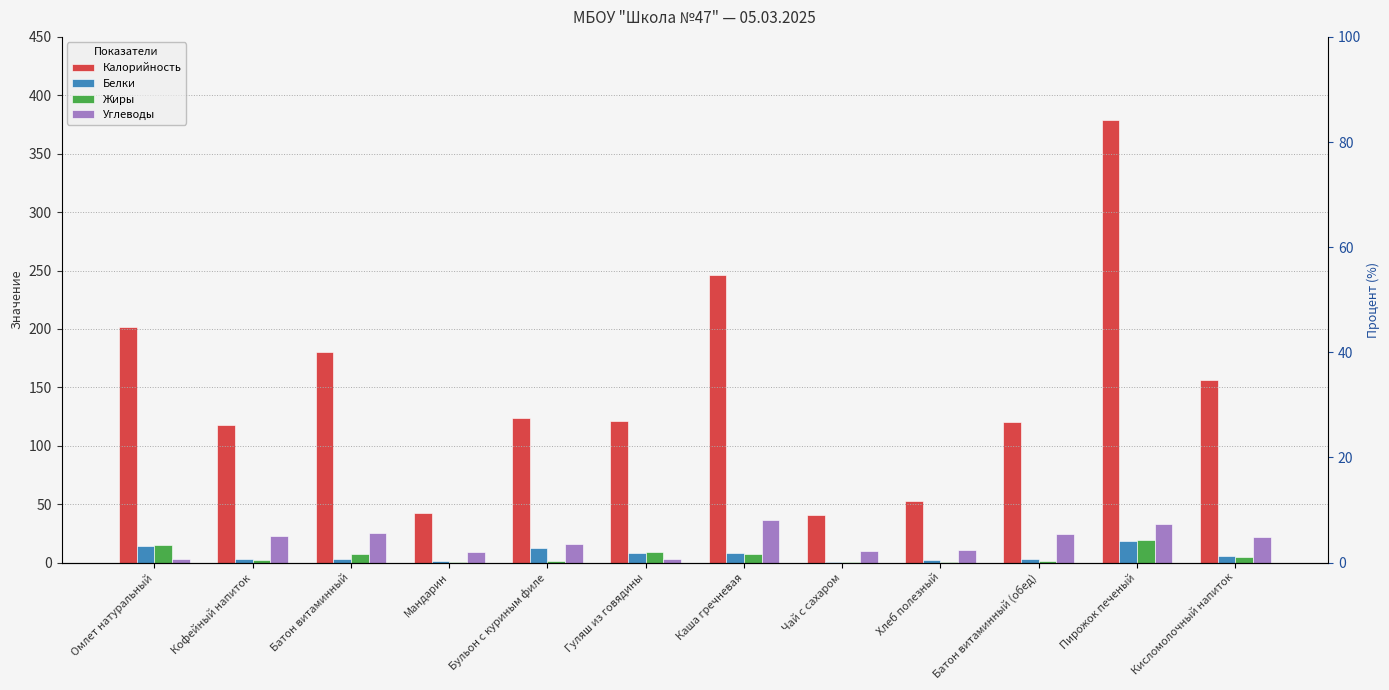

What is the difference between the Белки values at Пирожок печеный and Батон витаминный (обед)?

14.7